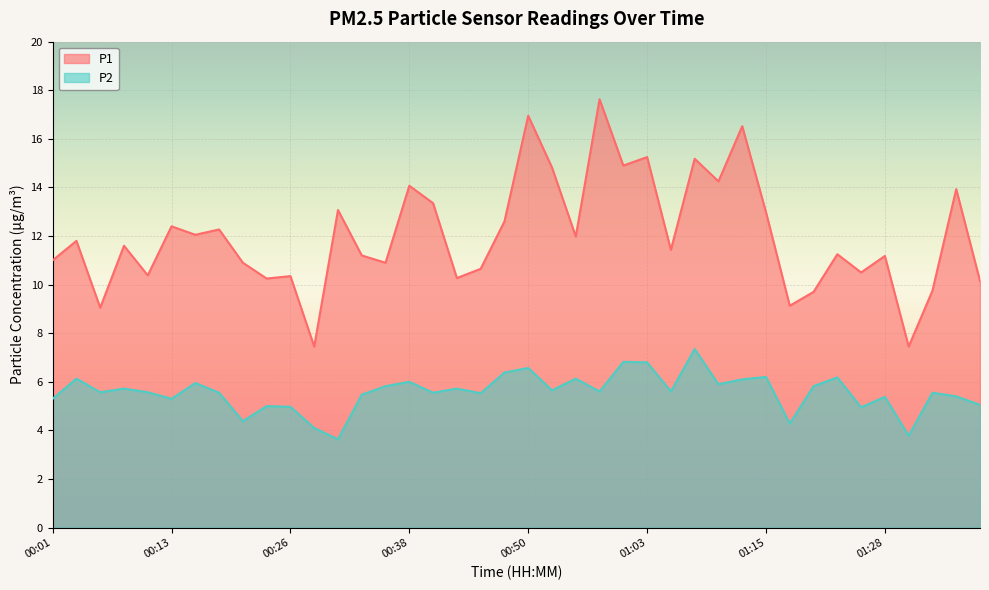

The P2 series shows 5.6 at 01:05. True or false?

True